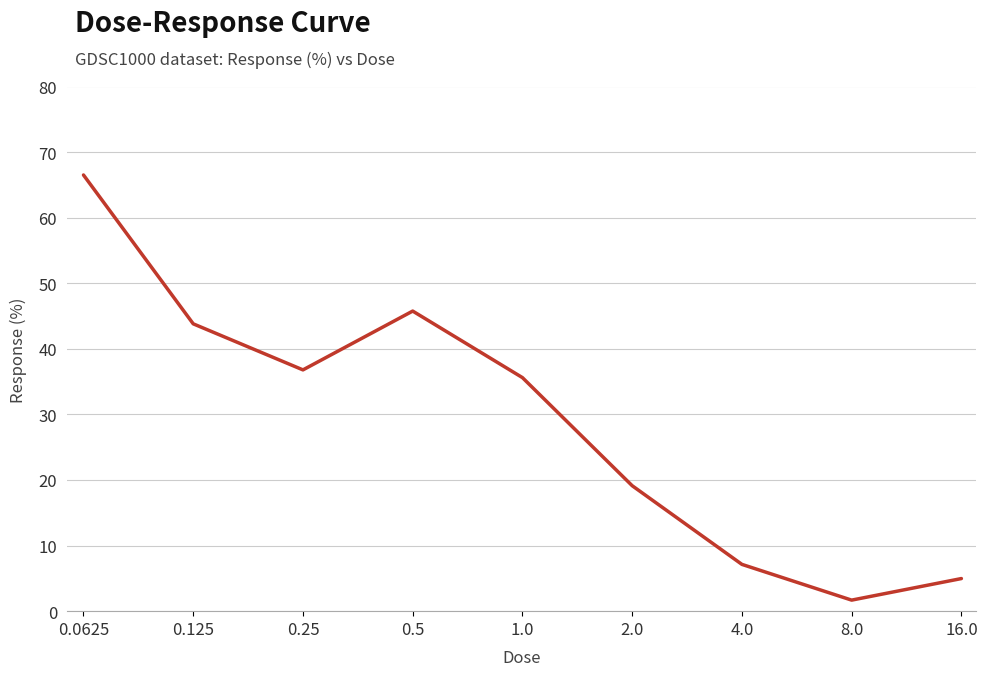

Reading left to right, transcribe all the data shown in this chart.

66.5	43.8	36.8	45.8	35.6	19.1	7.1	1.7	5.0